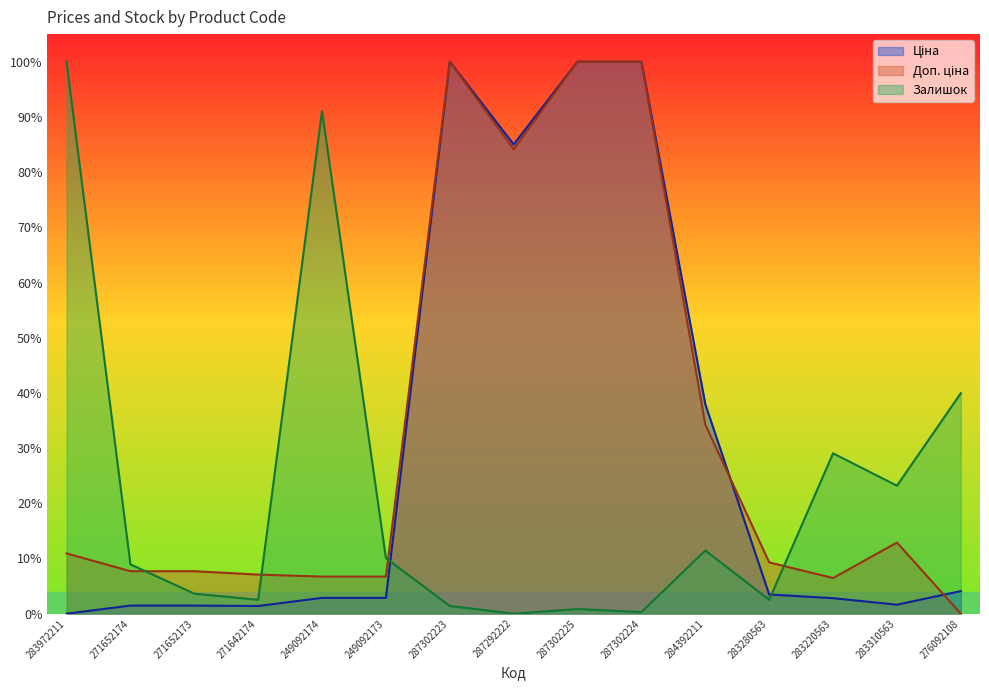

How many lines are shown in the chart?

3